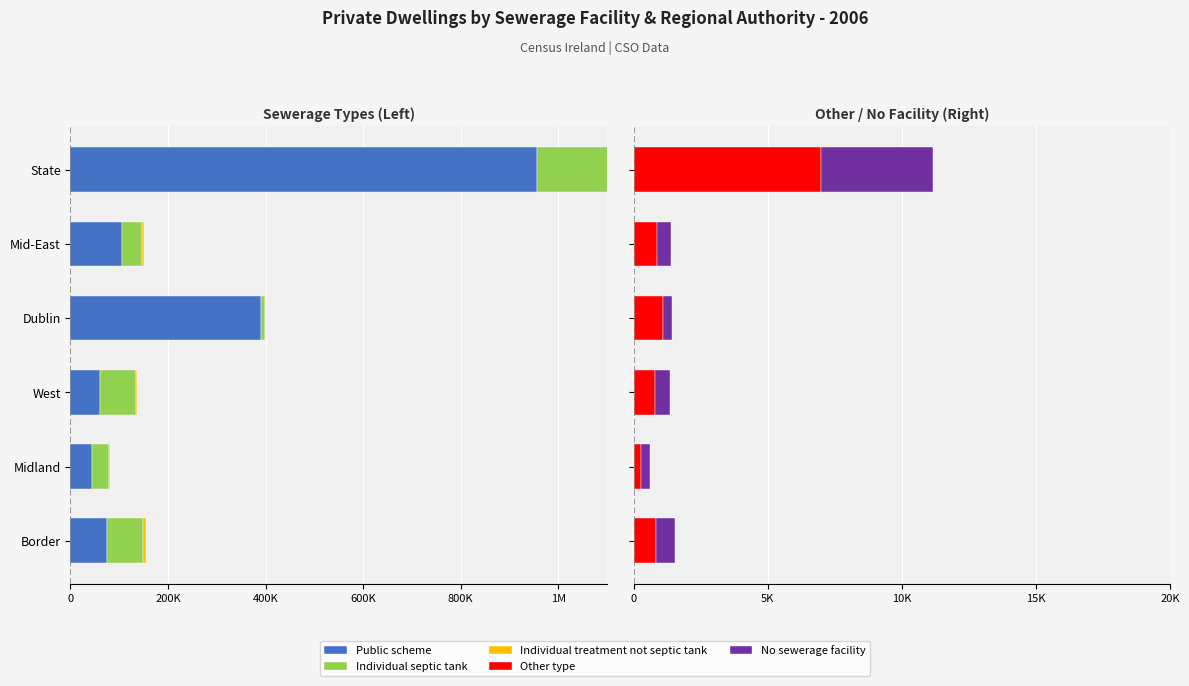

Are the bars grouped side by side (vs. stacked)?

Yes